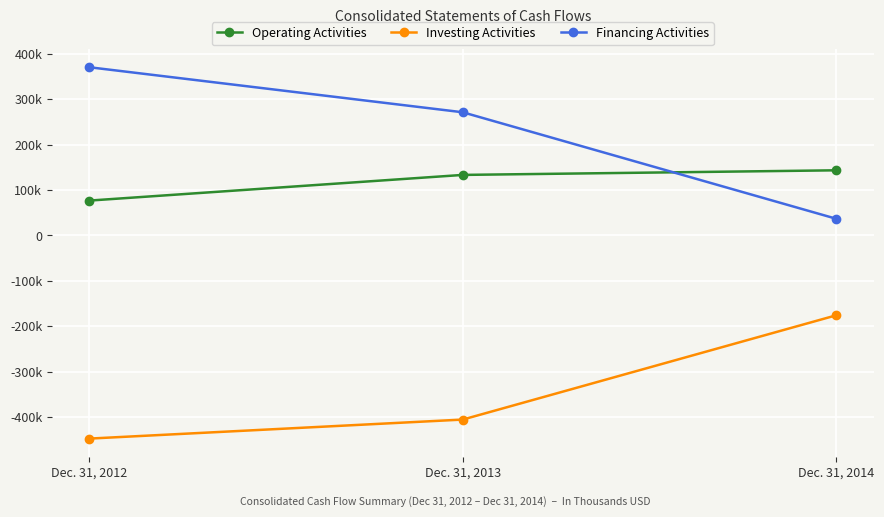

What is the value of the Investing Activities point at the 3rd from the left?

-175893